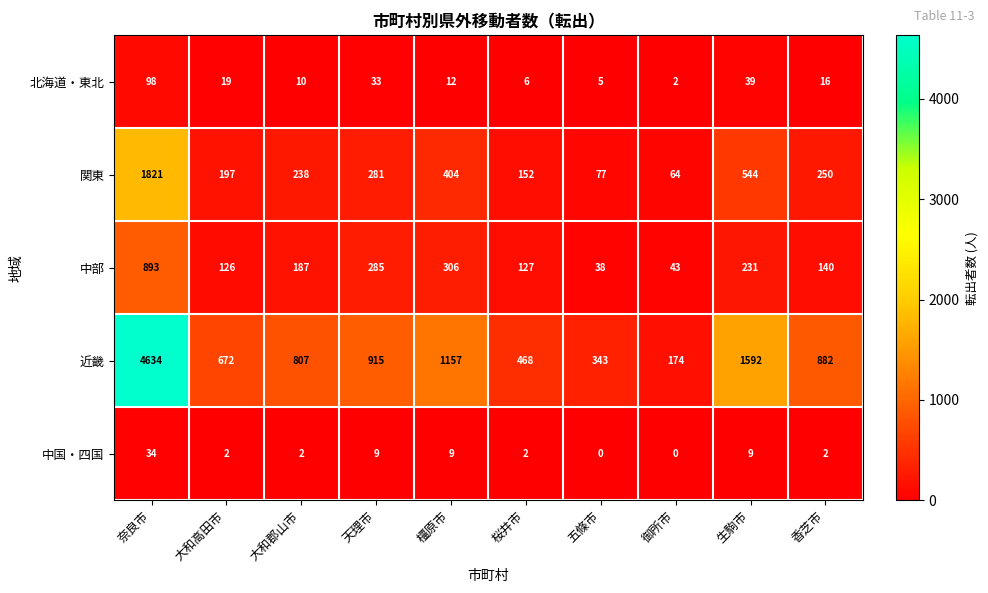

How many distinct data groups are displayed?

5